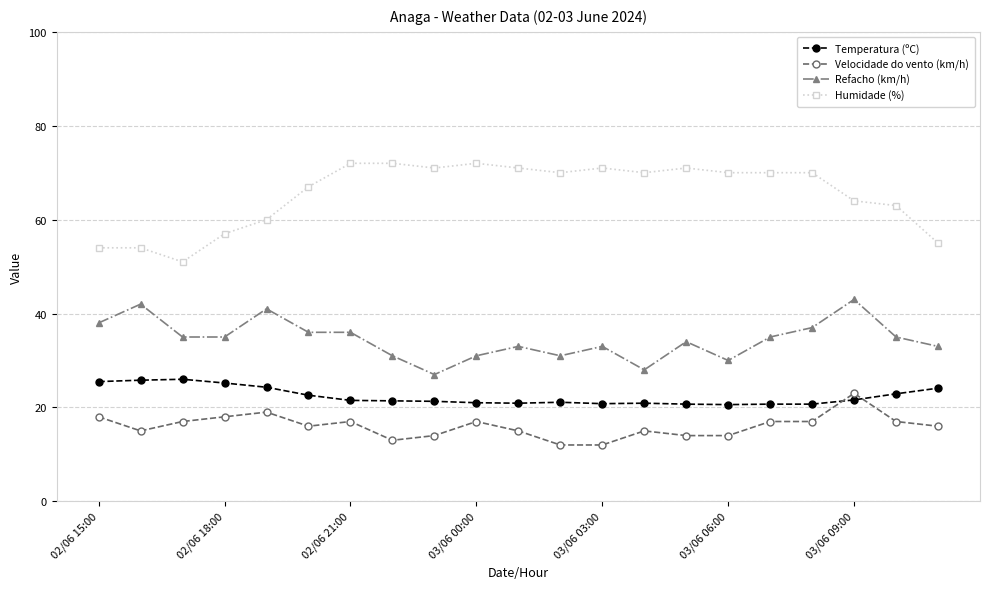

True or false: Humidade (%) has more than 1 interior local peaks.

True